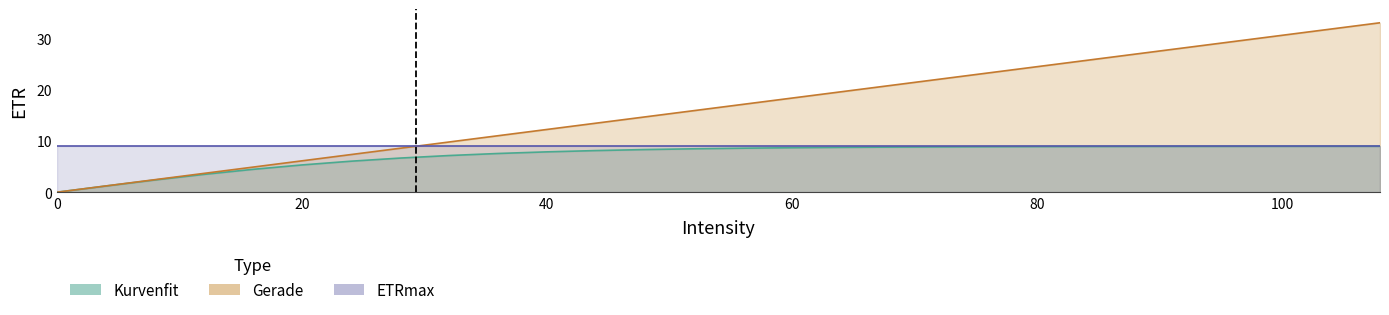

What is the value of the Gerade point at the 5th from the left?

4.9